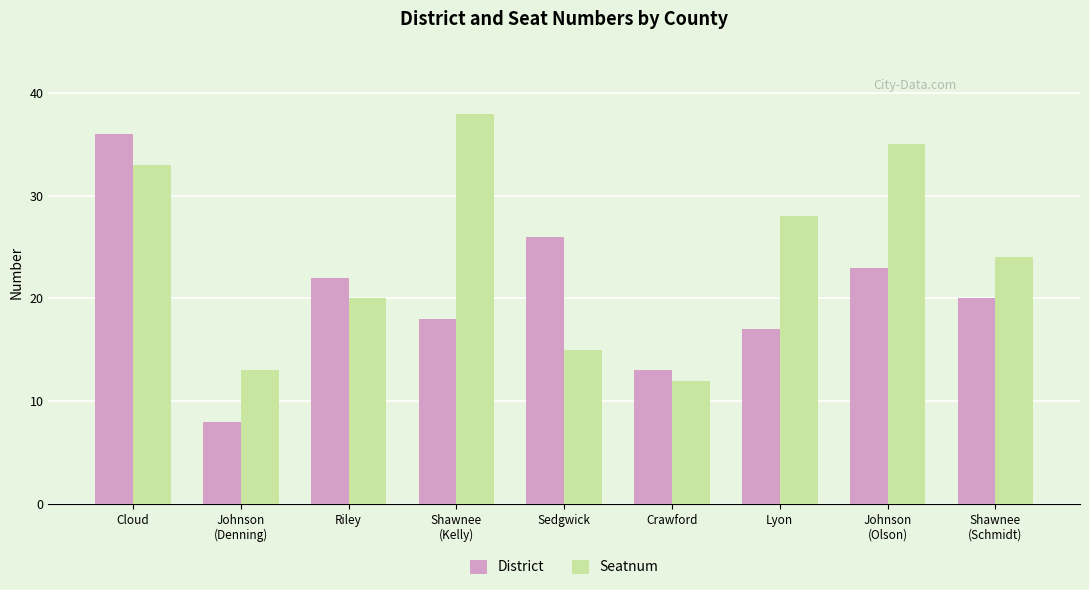

The value of Seatnum at Shawnee
(Kelly) is 38. True or false?

True